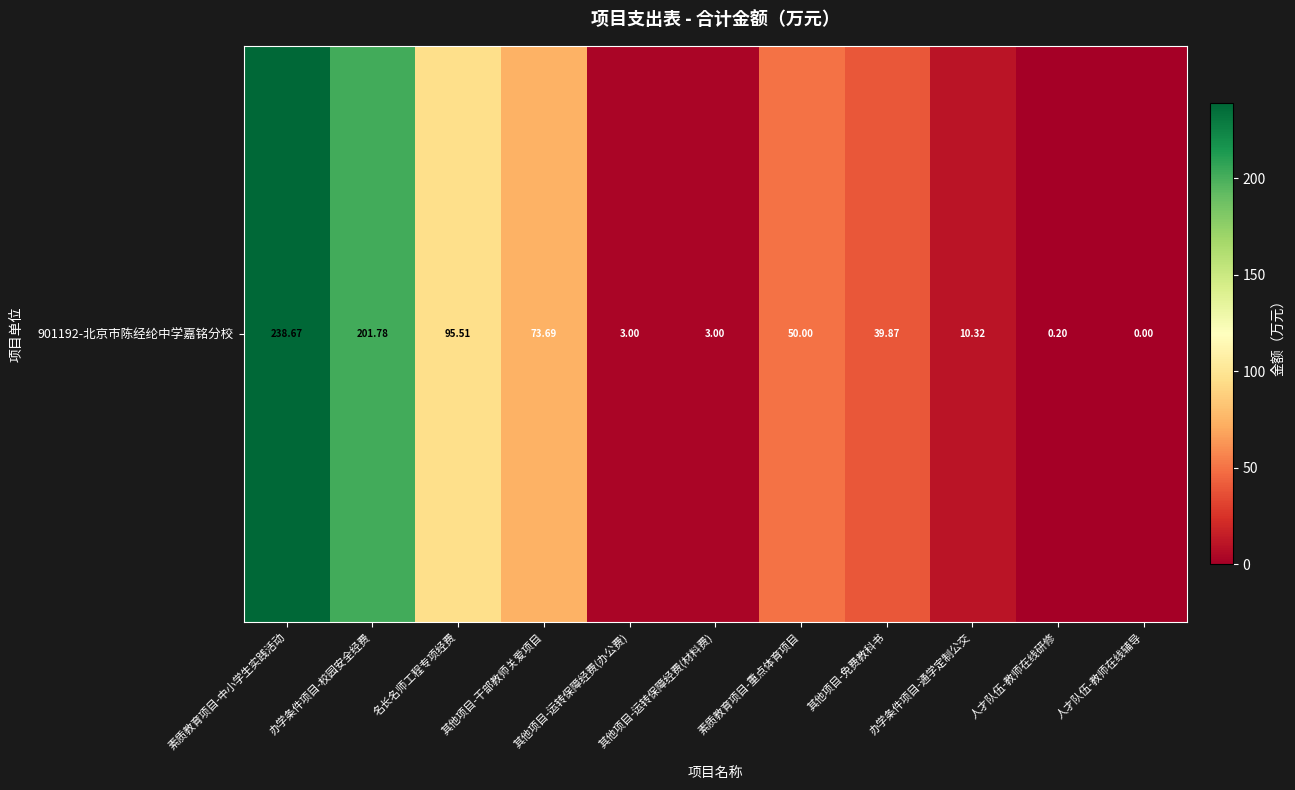

What is the average value?

65.1